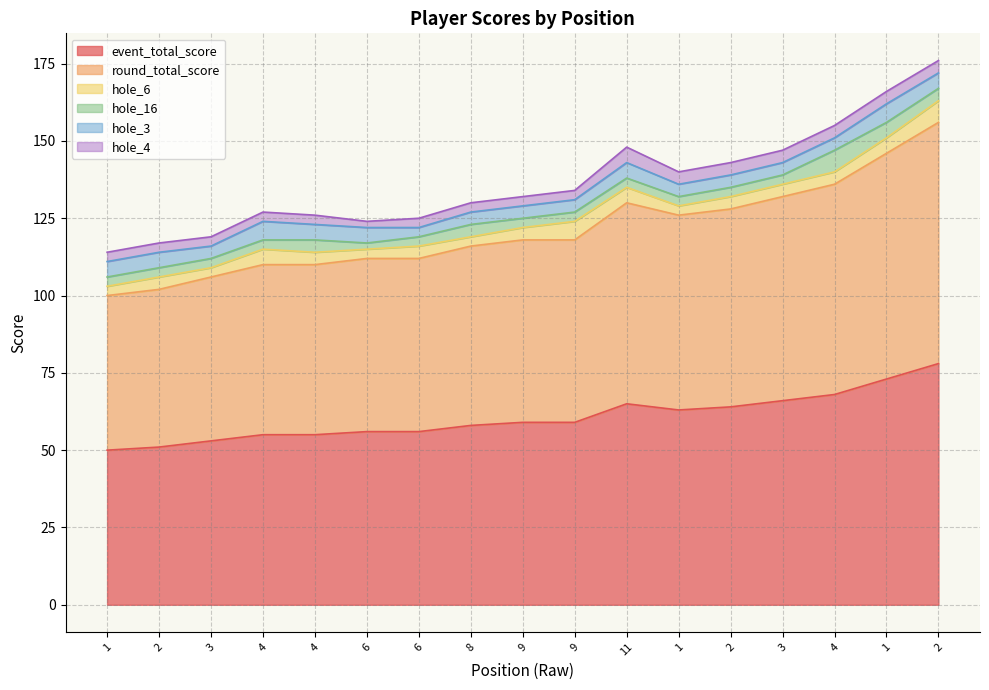

What is the lowest value of the hole_6 series?

3